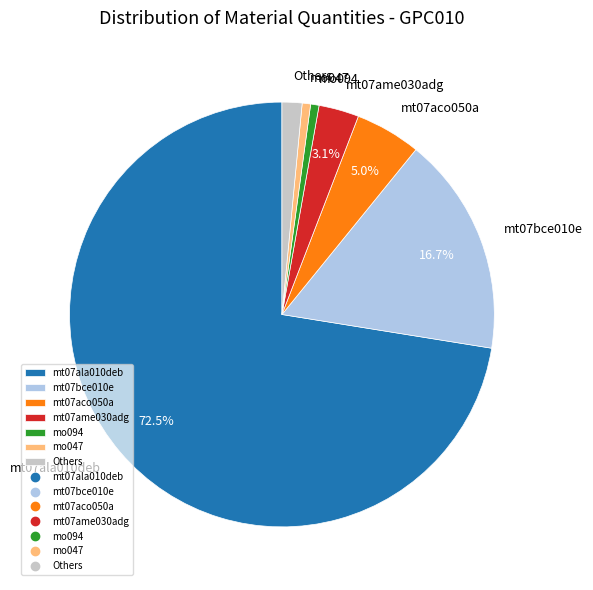

Is there a majority slice in this chart?

Yes